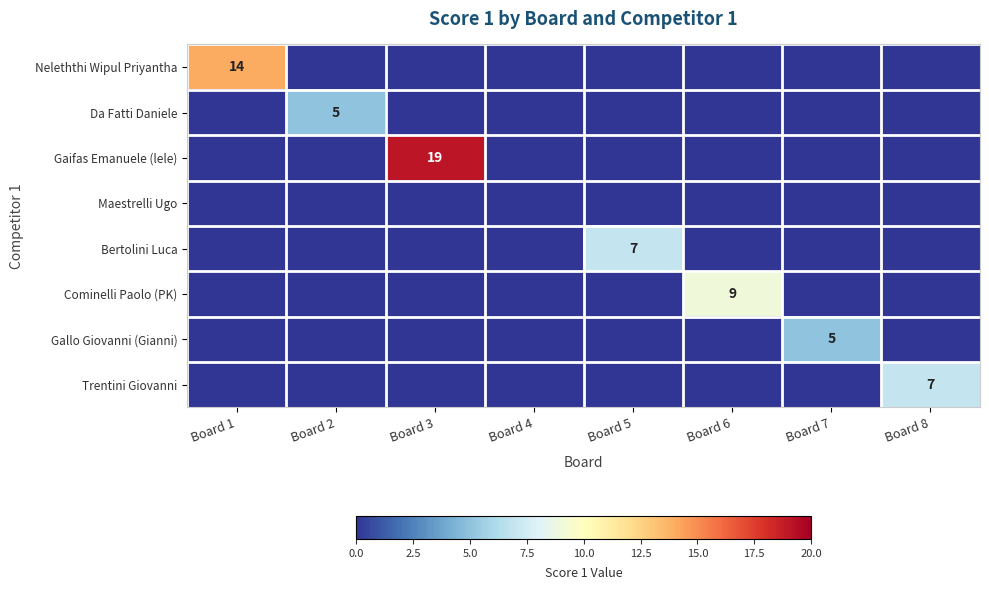

The value of Trentini Giovanni at Board 8 is 7. True or false?

True